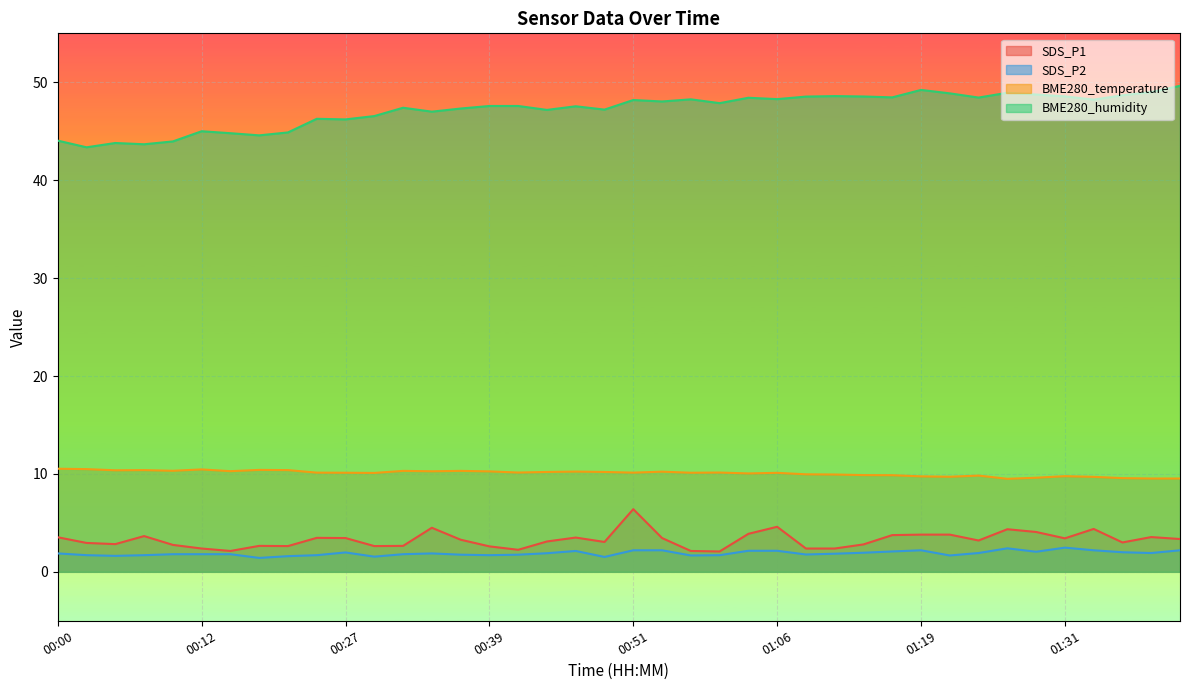

True or false: SDS_P1 has a value of 1.5 at 00:56.

False